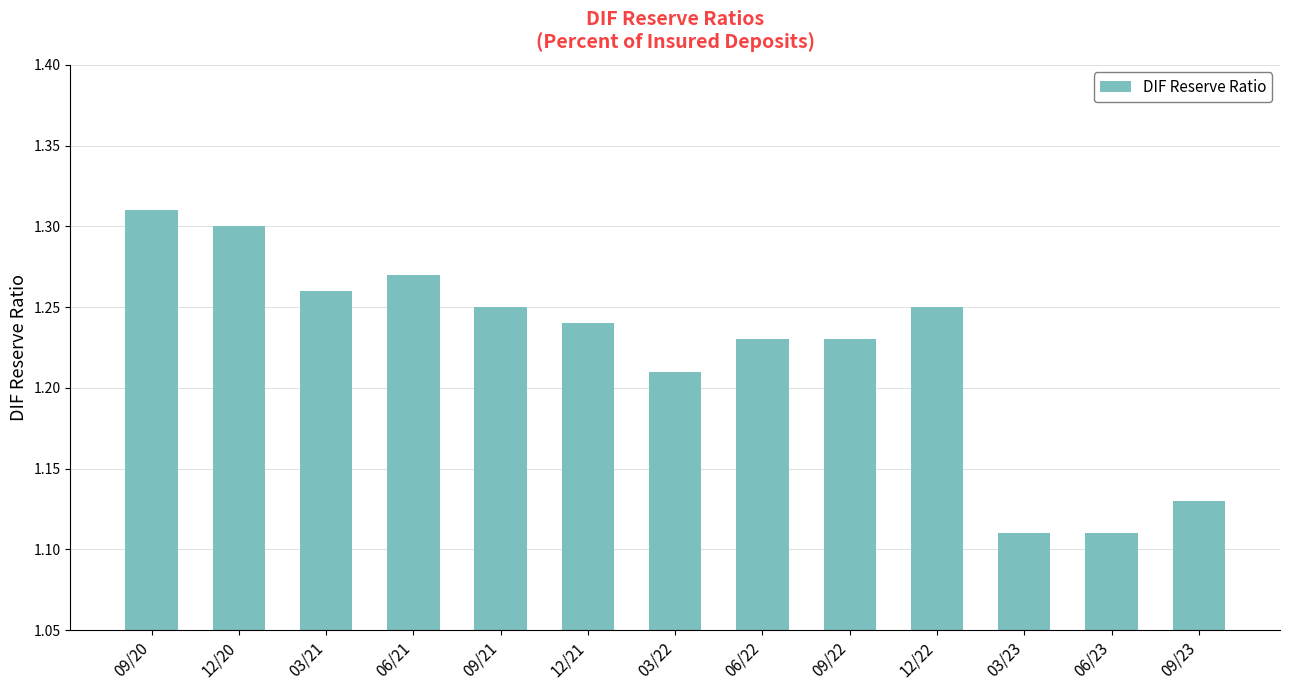

Approximately how many times larger is the value at 12/22 compared to 03/22?

1.0